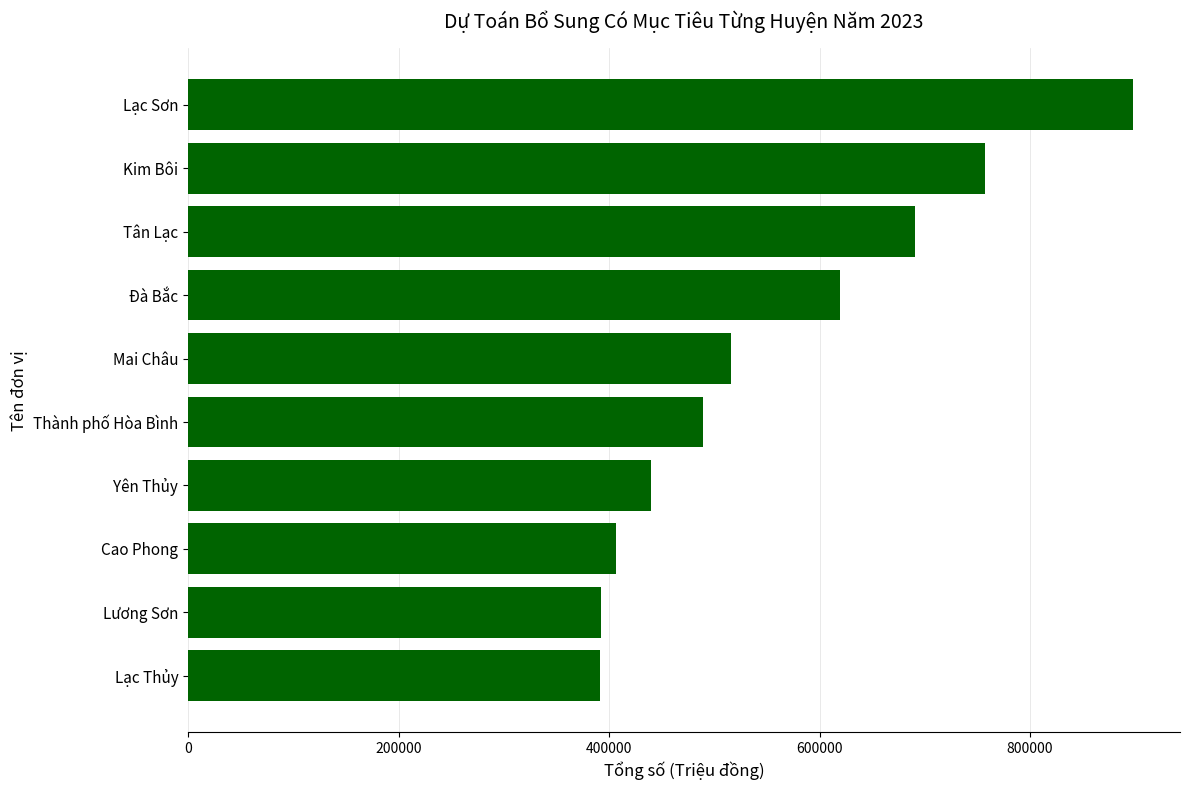

At which label is the value closest to 644585?

Đà Bắc